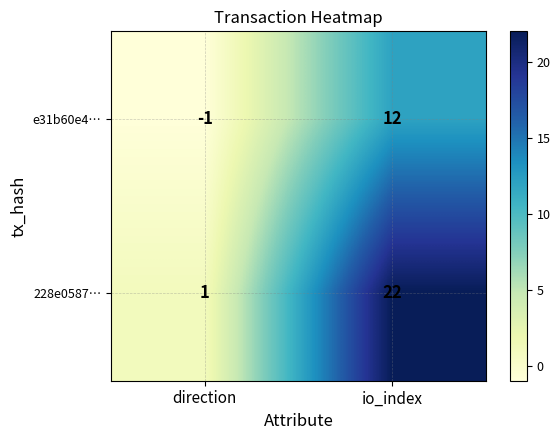

Which category has the highest value across all series?

io_index